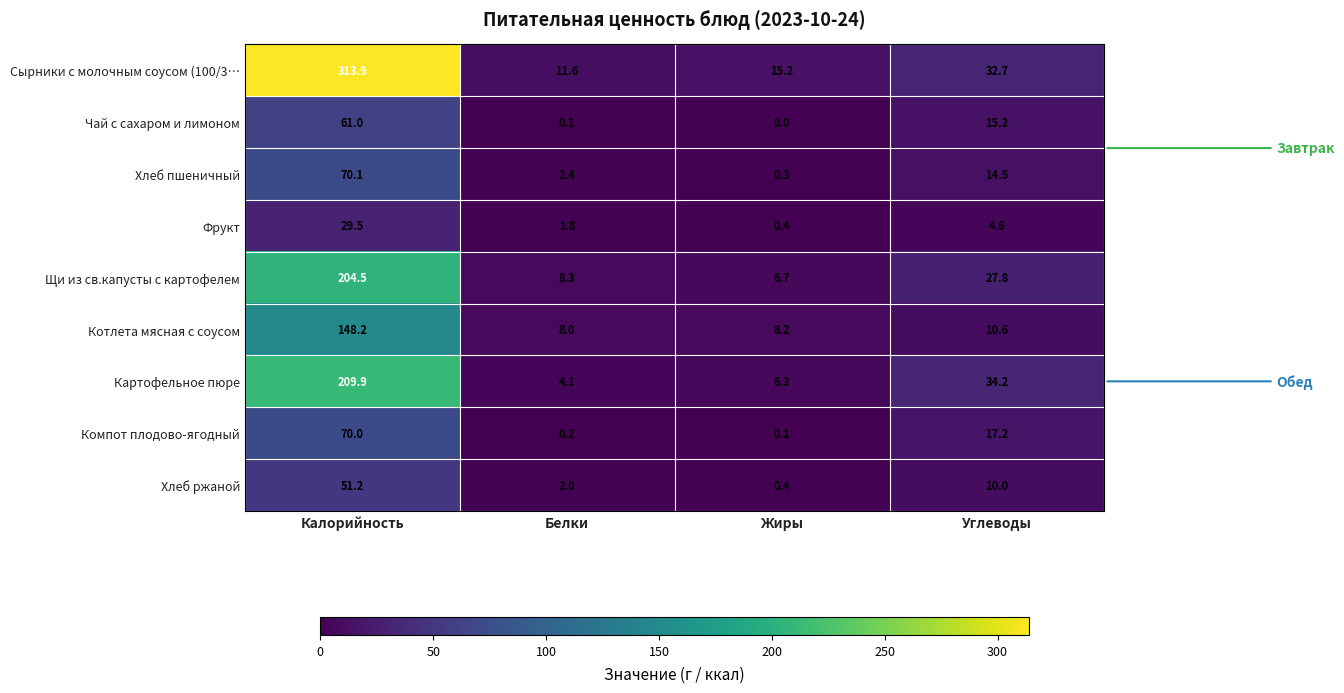

Which label corresponds to the smallest value in the chart?

Жиры